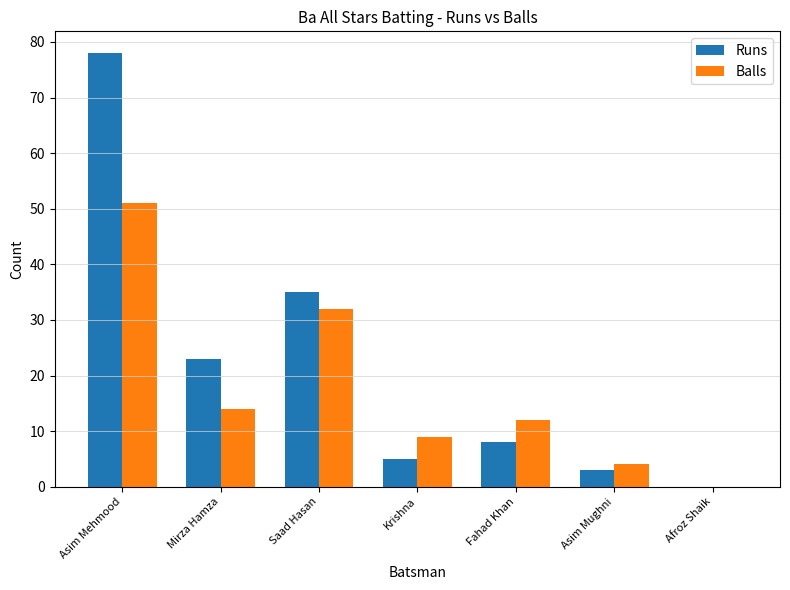

What is the sum of the Runs values at Fahad Khan and Asim Mehmood?

86